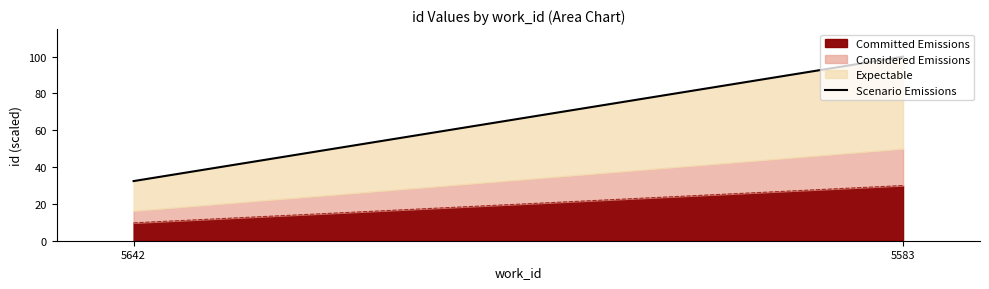

What is the change in value from 5642 to 5583?

+67.6